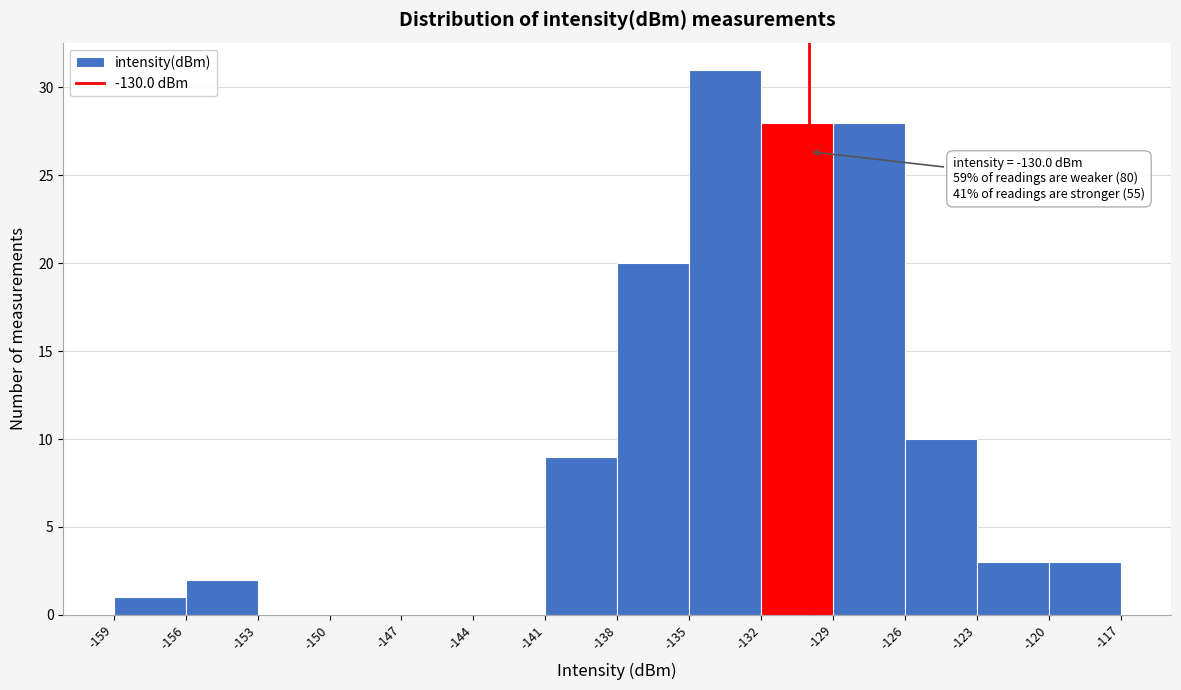

Which range on the x-axis has the tallest bar?

-135 to -132